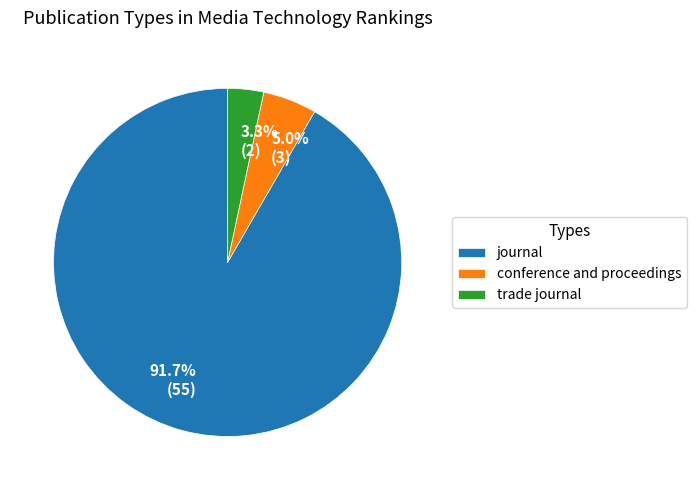

Rank the categories by value from lowest to highest.

trade journal, conference and proceedings, journal